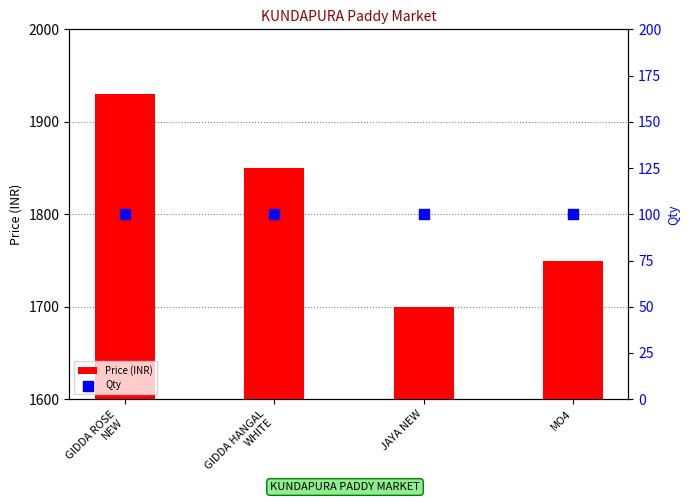

Which series reaches the maximum Y coordinate?

Price (INR)